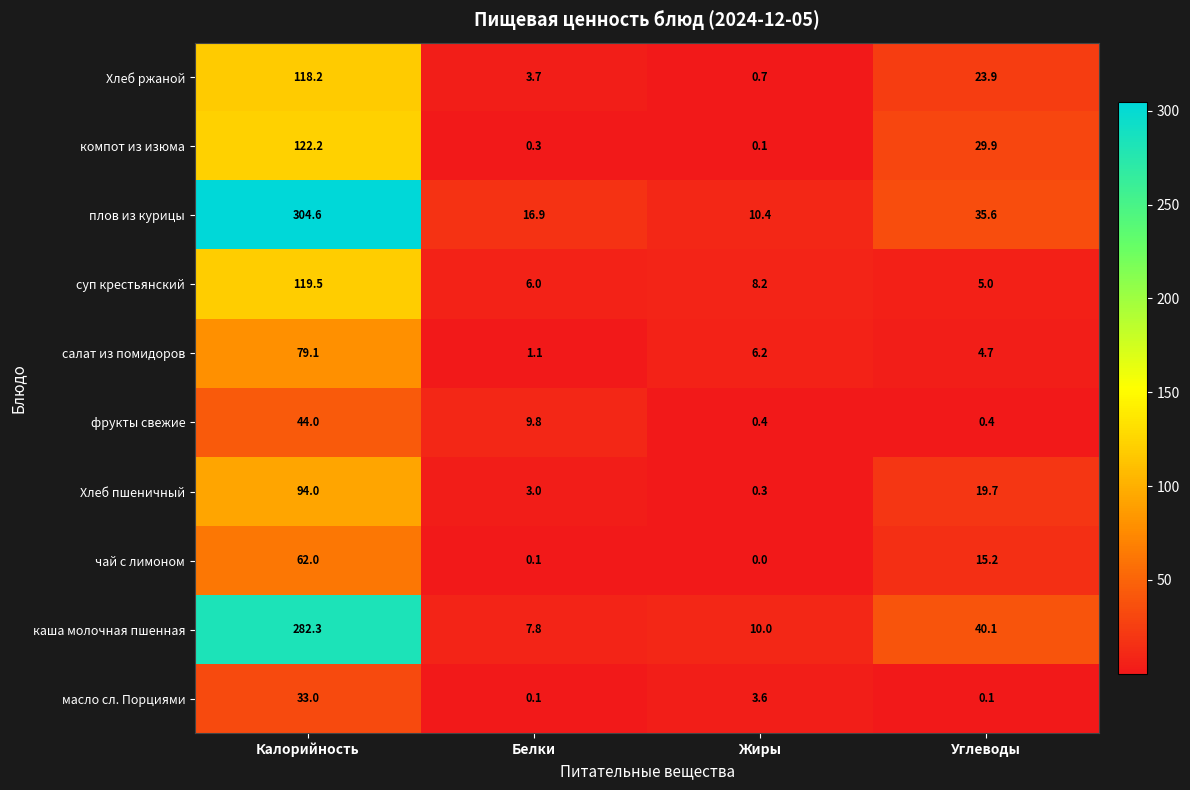

The value of компот из изюма at Углеводы is 15.9. True or false?

False